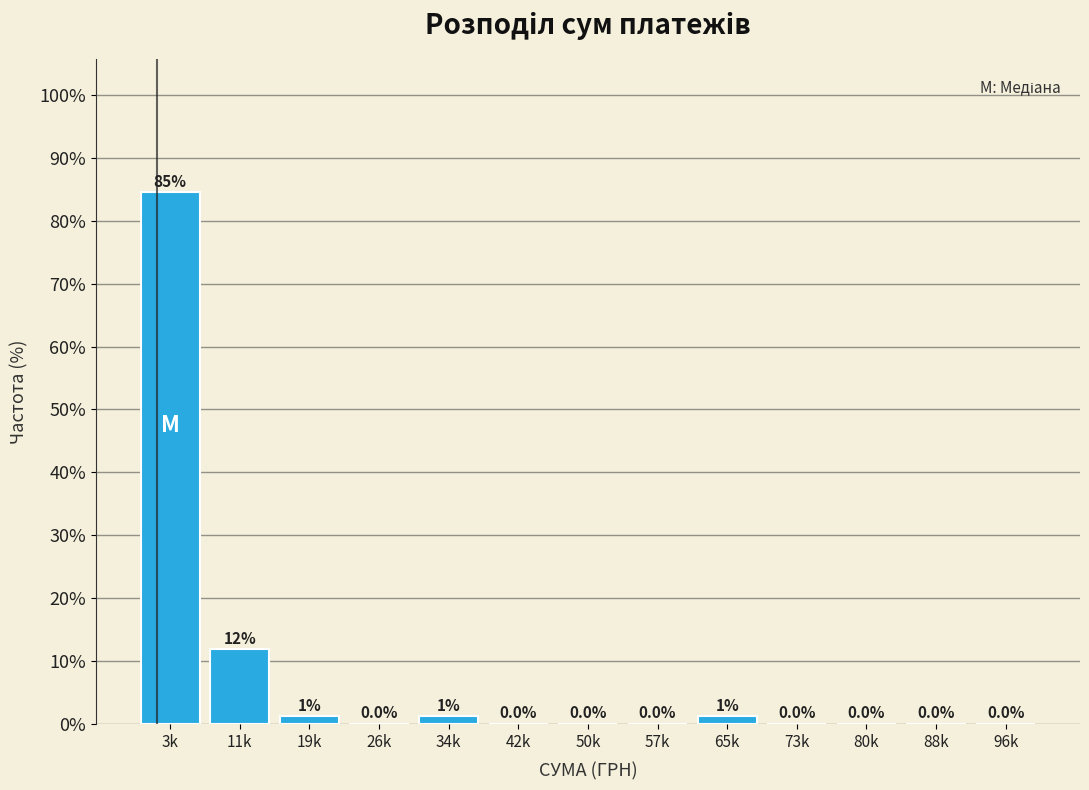

True or false: the data shows 0.0 at 88k.

True